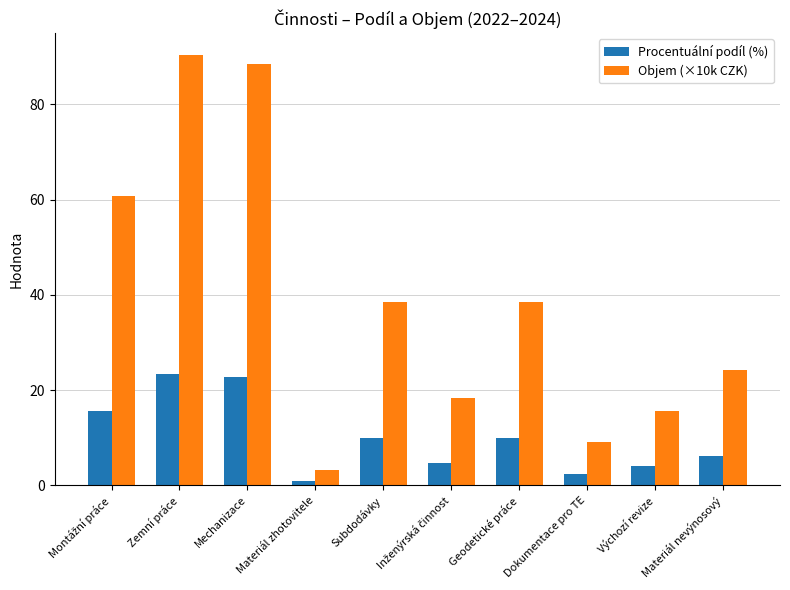

Rank the series by their maximum value, from highest to lowest.

Objem (×10k CZK), Procentuální podíl (%)